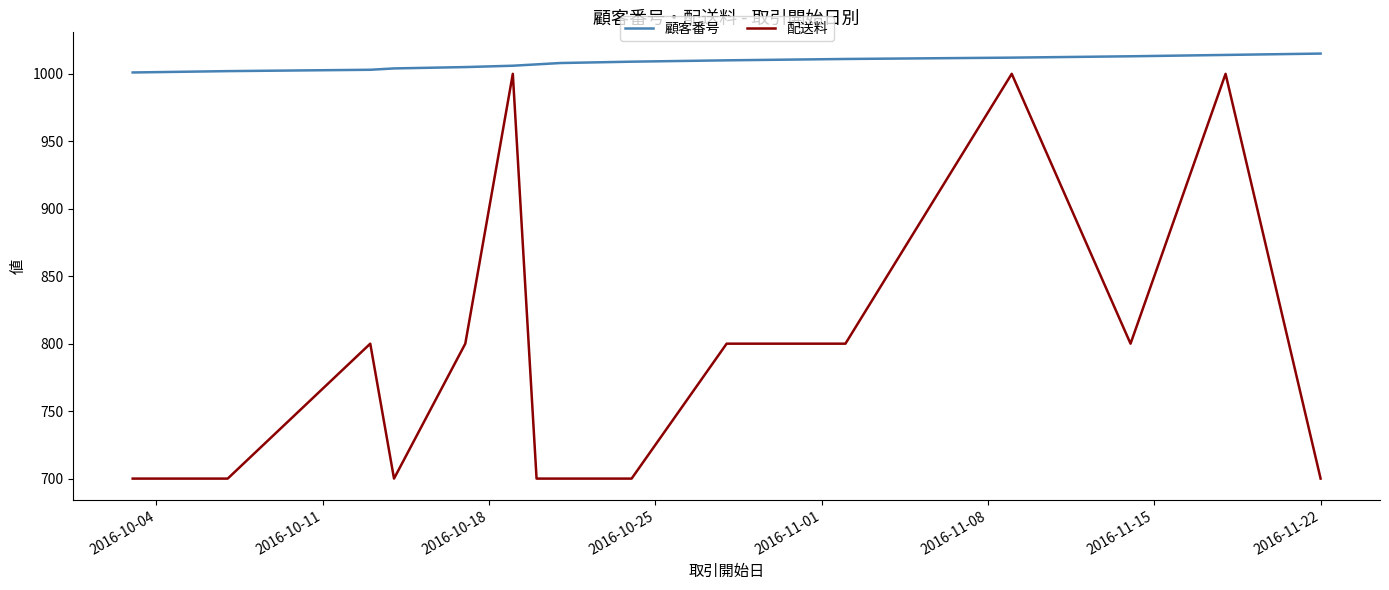

Which series has the largest total across all categories?

顧客番号